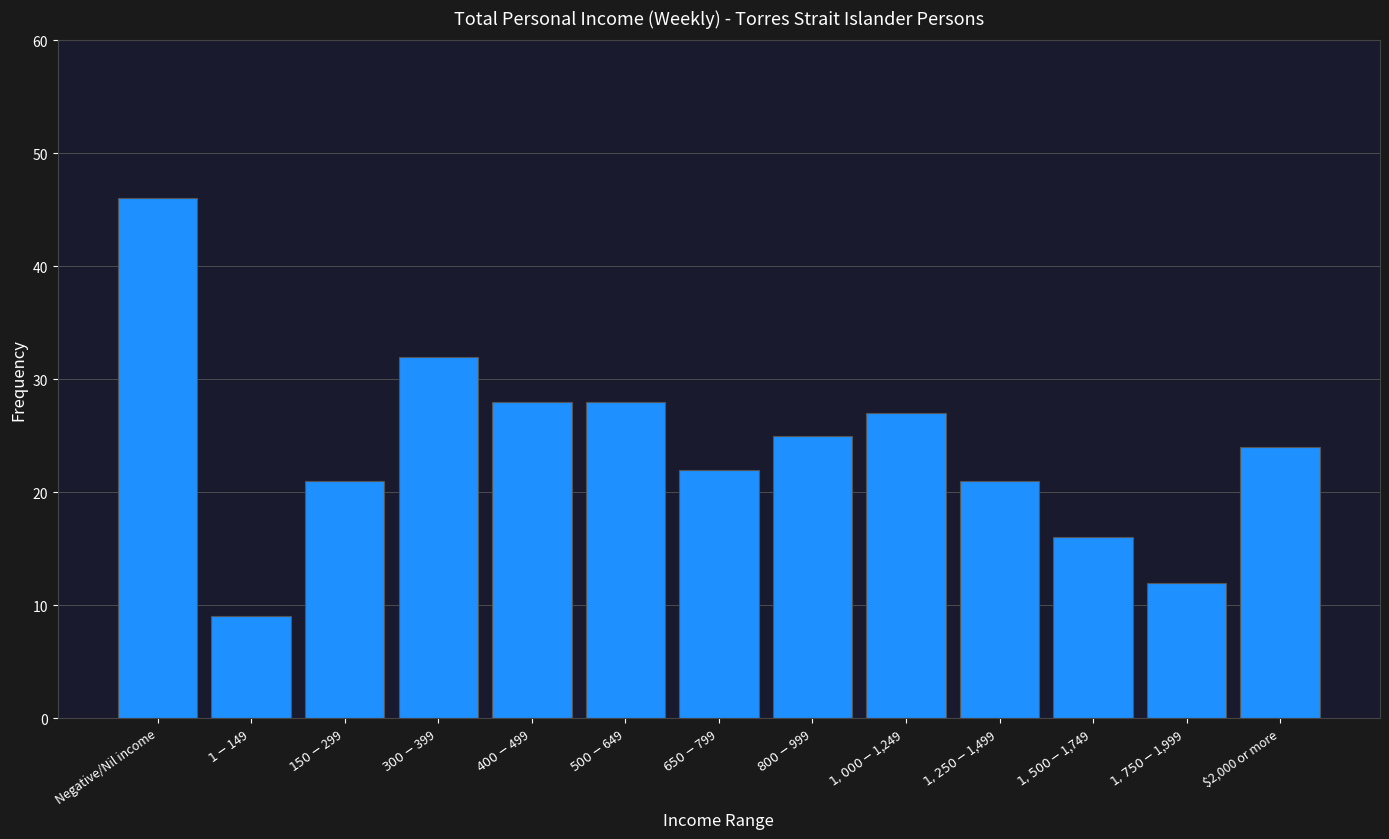

Reading left to right, list all the values displayed in this chart.

46	9	21	32	28	28	22	25	27	21	16	12	24